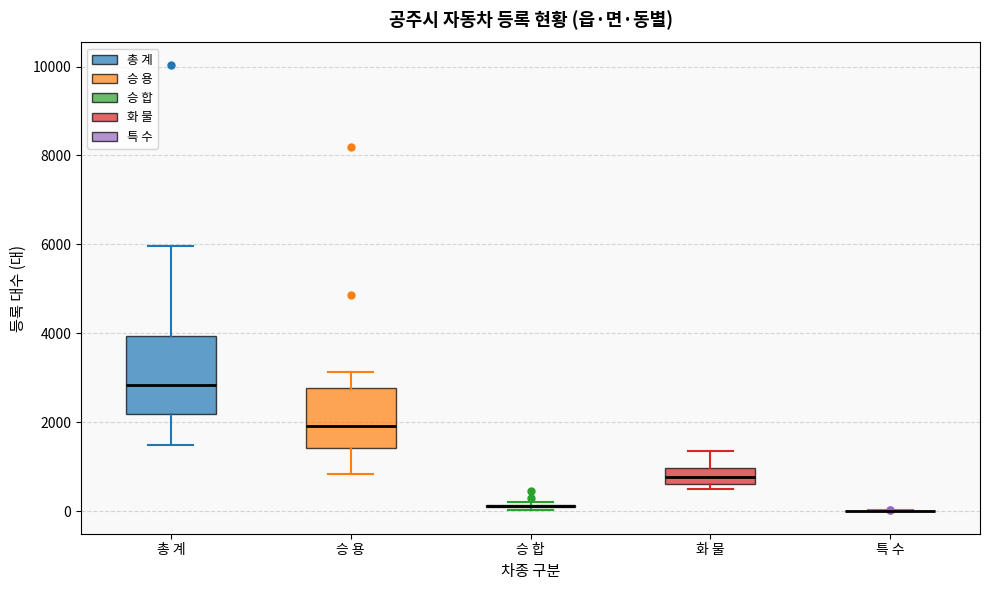

Reading left to right, transcribe this box plot: for each box, give where its median line is, the range the box spans, and where its two whiskers end, as read against the y-axis. The values are not printed on the chart, so give them approximately, as read against the axis.

총 계: median 2800, box 2200 to 4000, whiskers 1400 to 6000
승 용: median 2000, box 1400 to 2800, whiskers 800 to 3200
승 합: box collapsed to a line at 200, whiskers 0 to 200
화 물: median 800, box 600 to 1000, whiskers 400 to 1400
특 수: box collapsed to a line at 0, whiskers 0 to 0